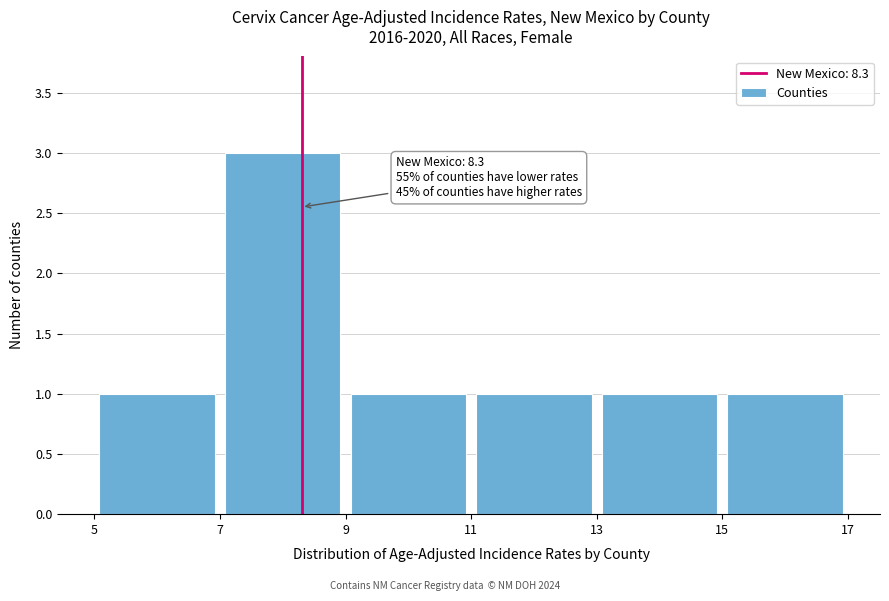

Over which range of the x-axis is the bar tallest?

7 to 9